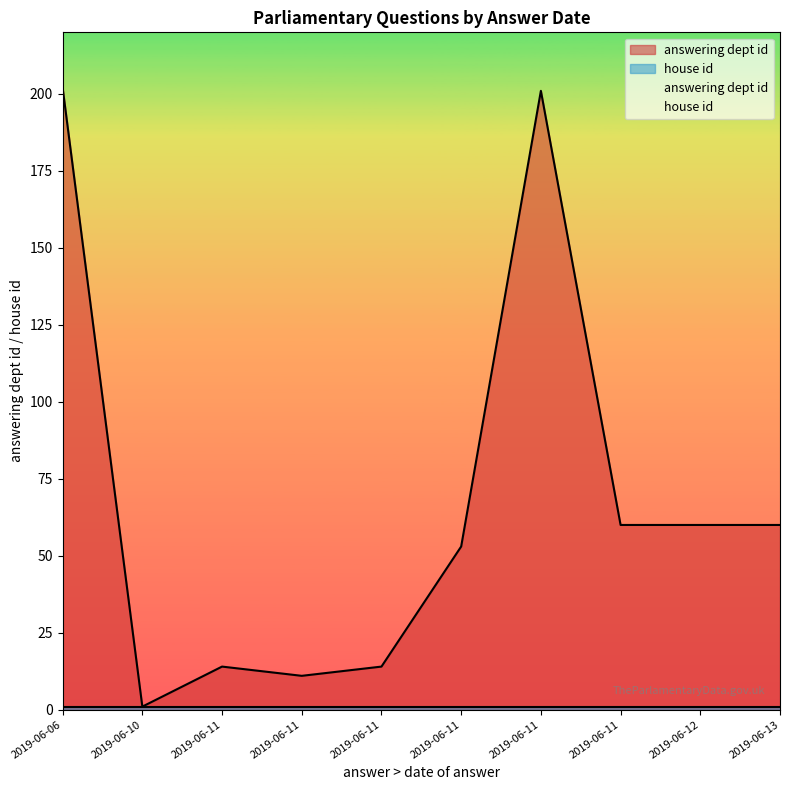

Does the chart have visible grid lines?

No